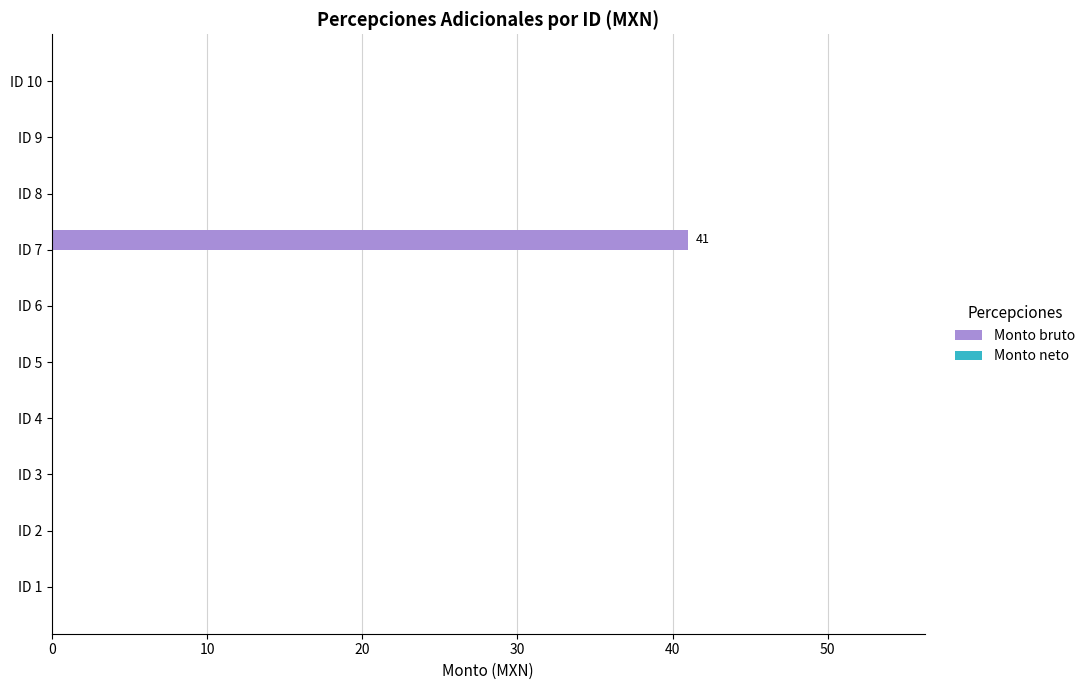

The value at ID 5 is 0. True or false?

True